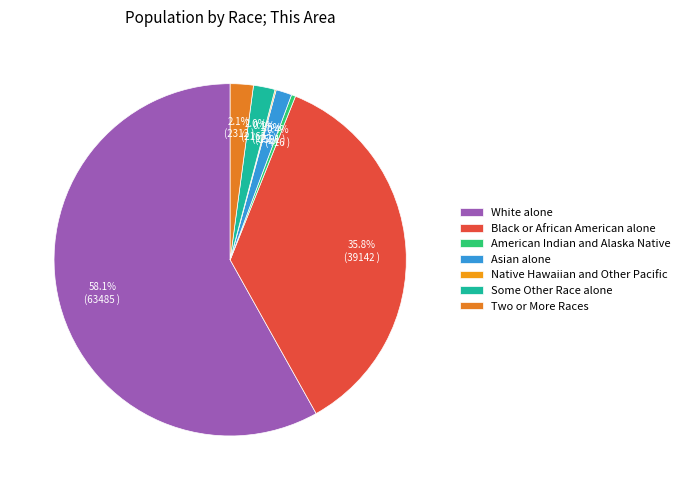

To the nearest percent, what percentage of the pie is Some Other Race alone?

2%